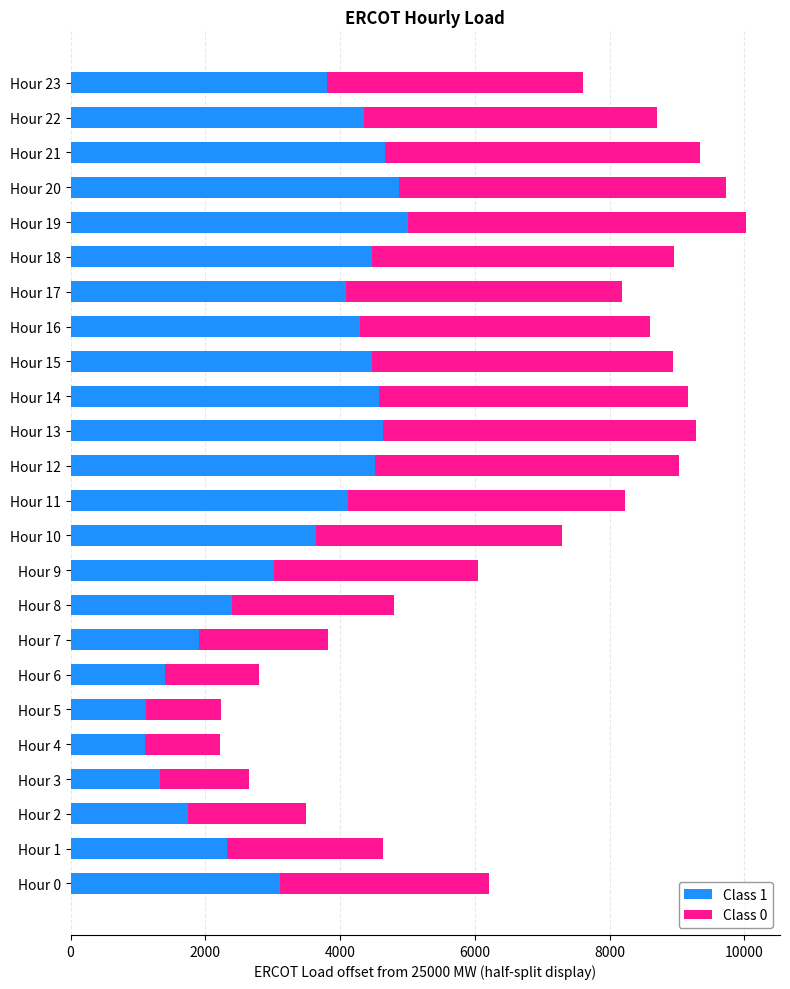

What is the sum of the Class 1 values at Hour 9 and Hour 23?

6828.2